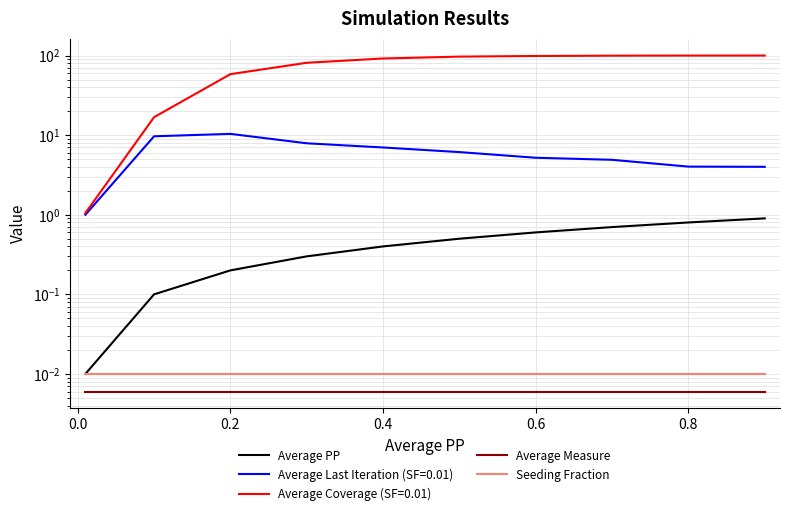

True or false: Seeding Fraction and Average PP cross at least once.

False